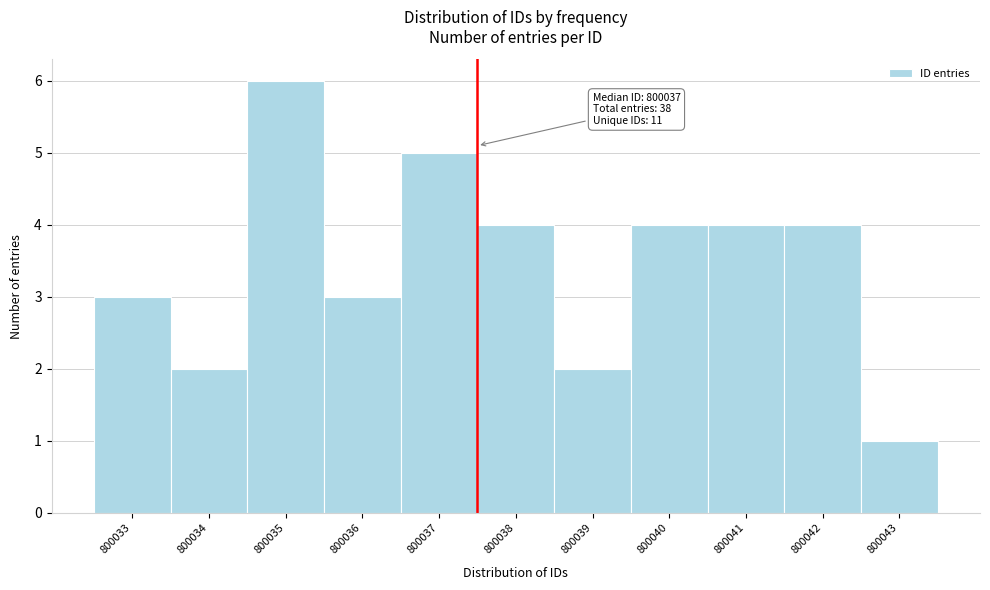

Which range on the x-axis has the tallest bar?

800034.5 to 800035.5